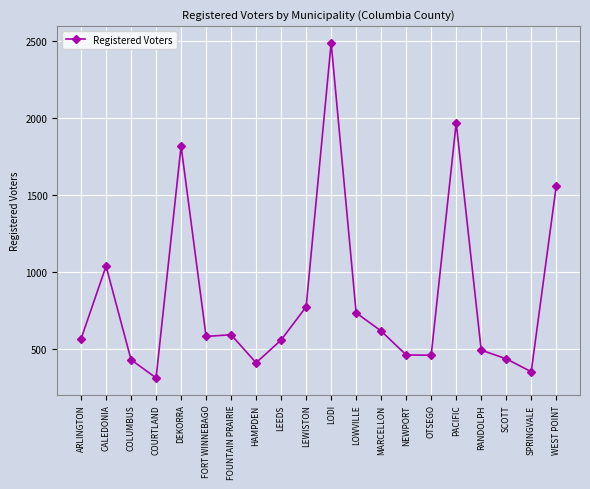

What is the ratio of the value at FOUNTAIN PRAIRIE to the value at RANDOLPH?

1.2